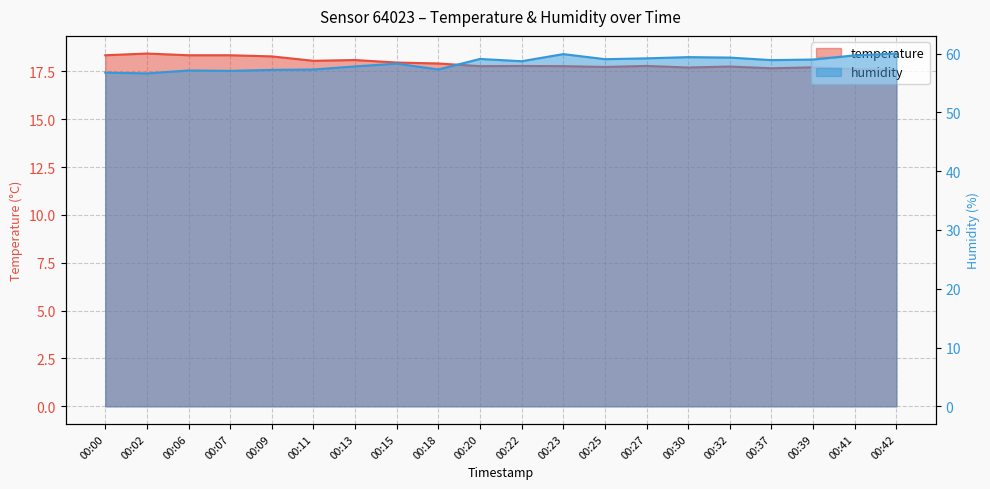

True or false: humidity and temperature cross at least once.

False